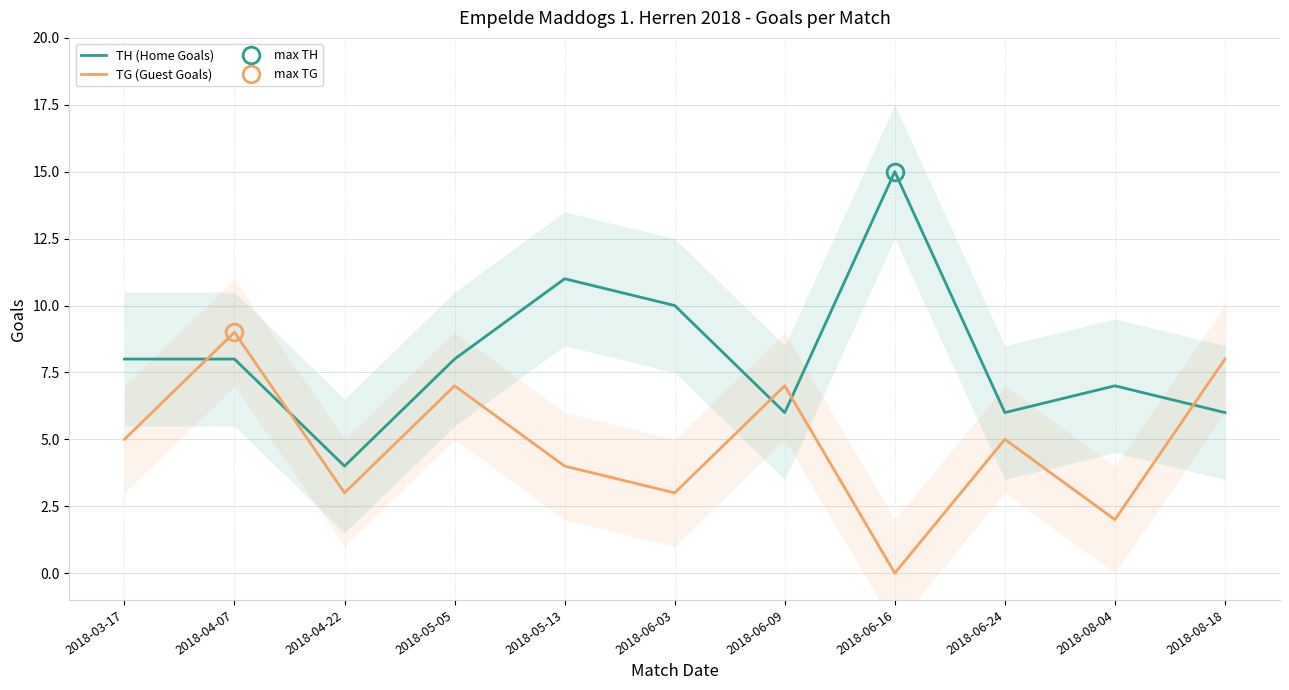

How many interior local valleys does the TG (Guest Goals) series have?

4